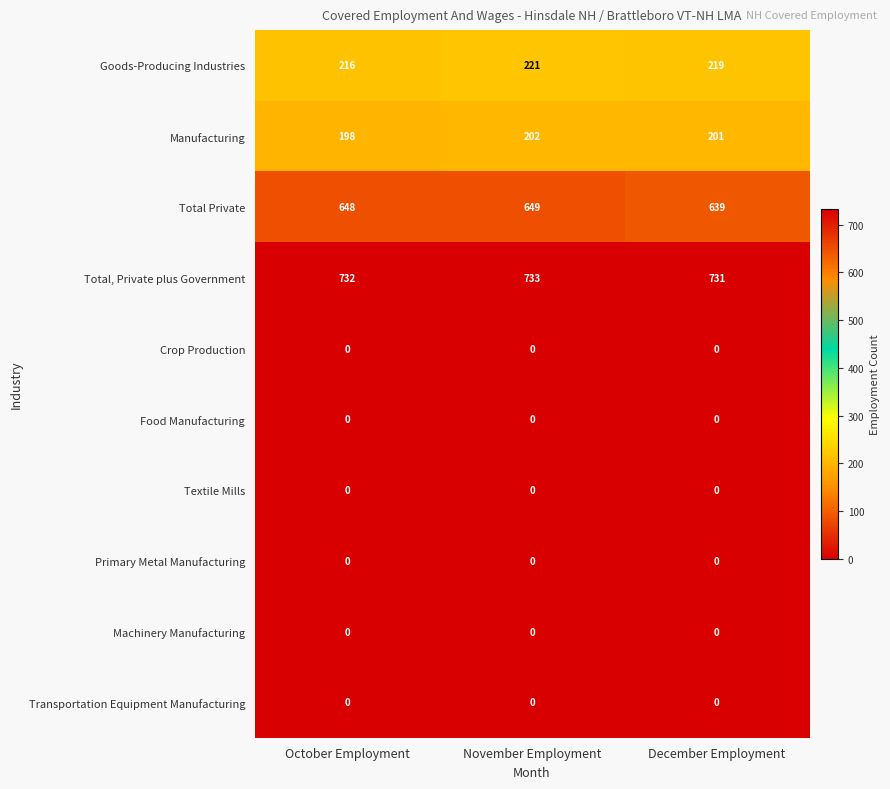

What is the minimum value for Total, Private plus Government?

731